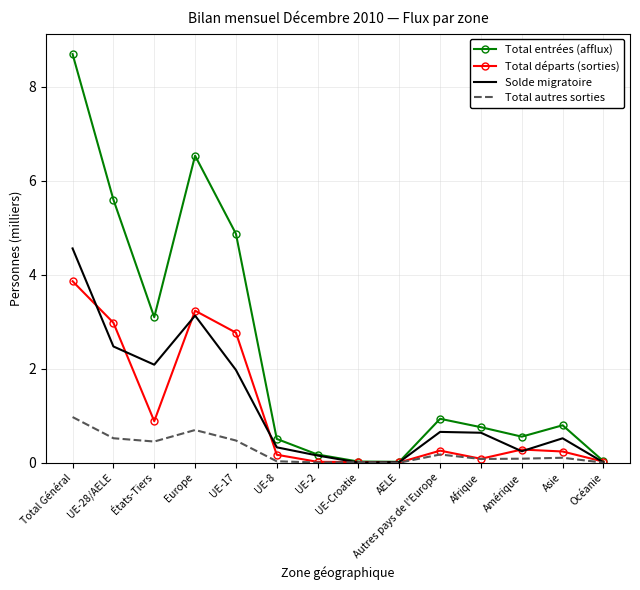

What position from the left is Total Général?

1